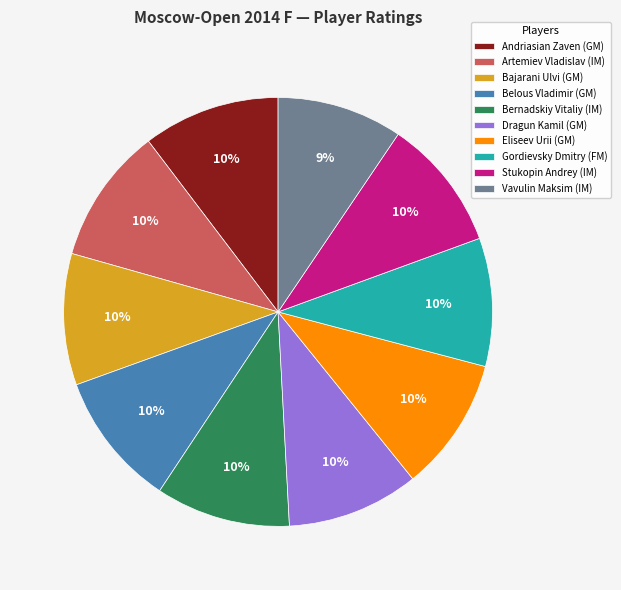

To the nearest percent, what is the difference between the largest and smallest slice percentages?

1%